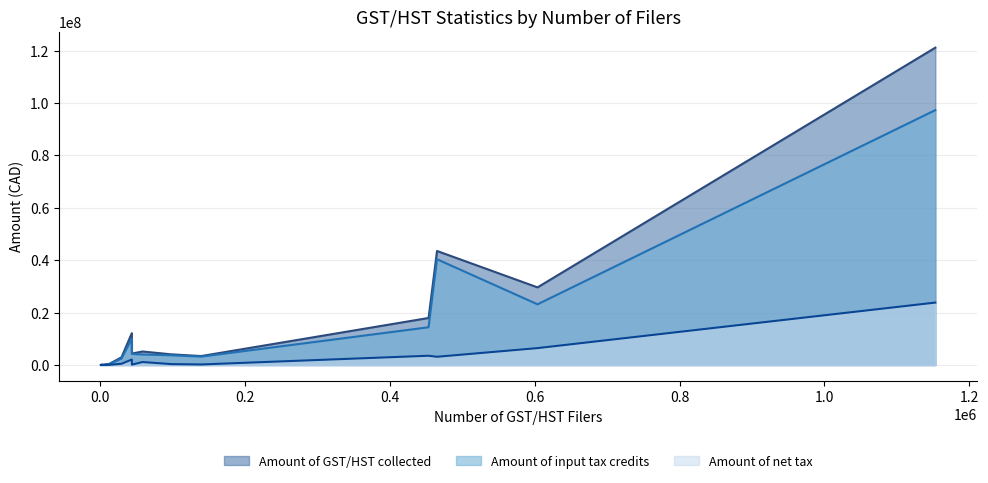

Which series has the largest range (max minus min)?

Amount of GST/HST collected